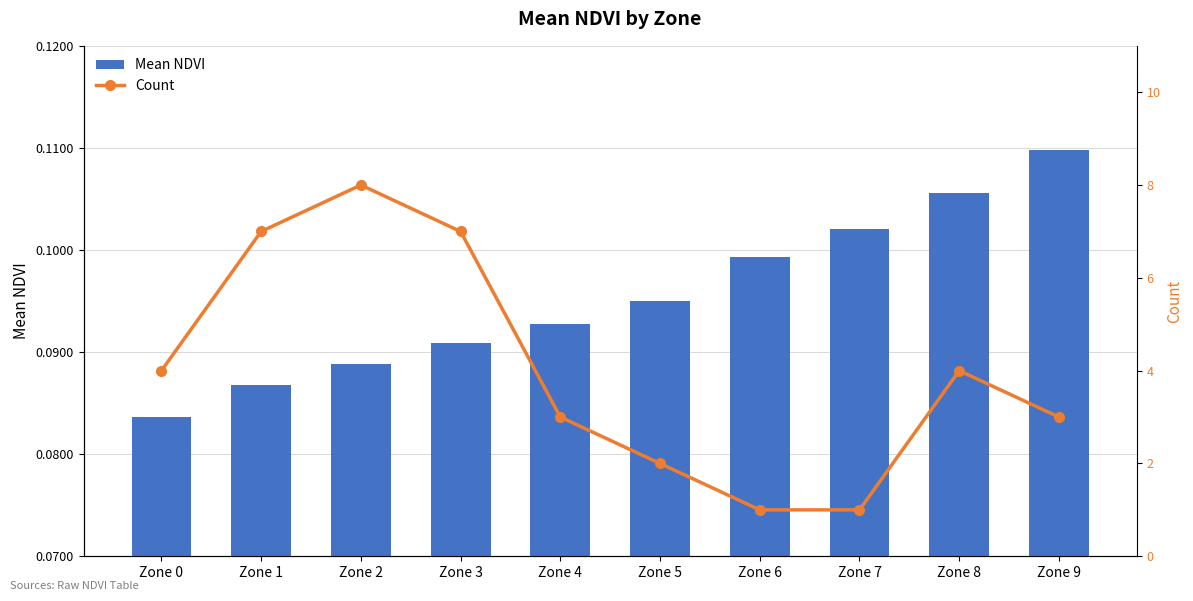

The Mean NDVI series shows 0.0 at Zone 9. True or false?

False